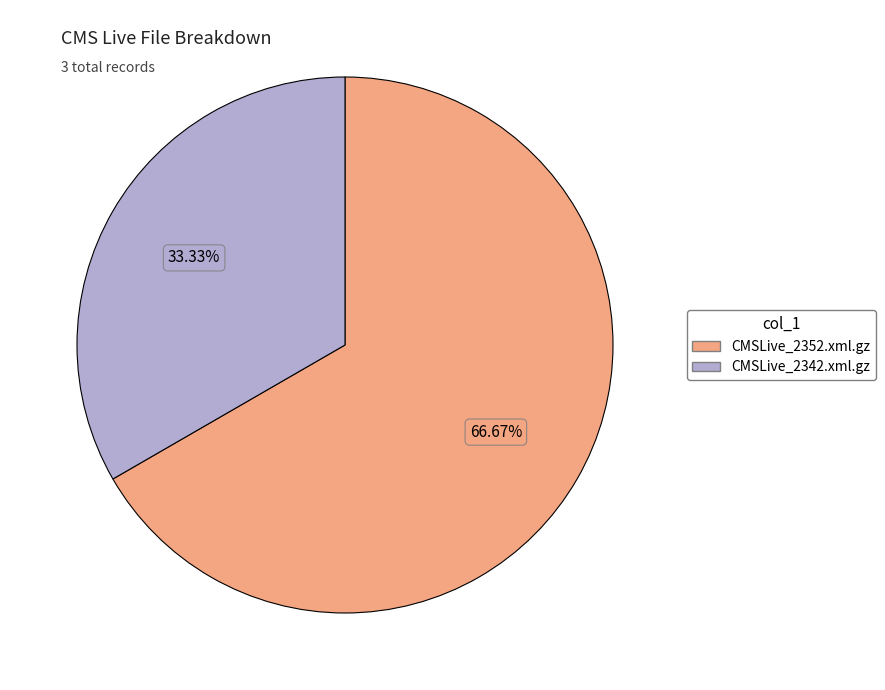

Does any single category account for the majority?

Yes